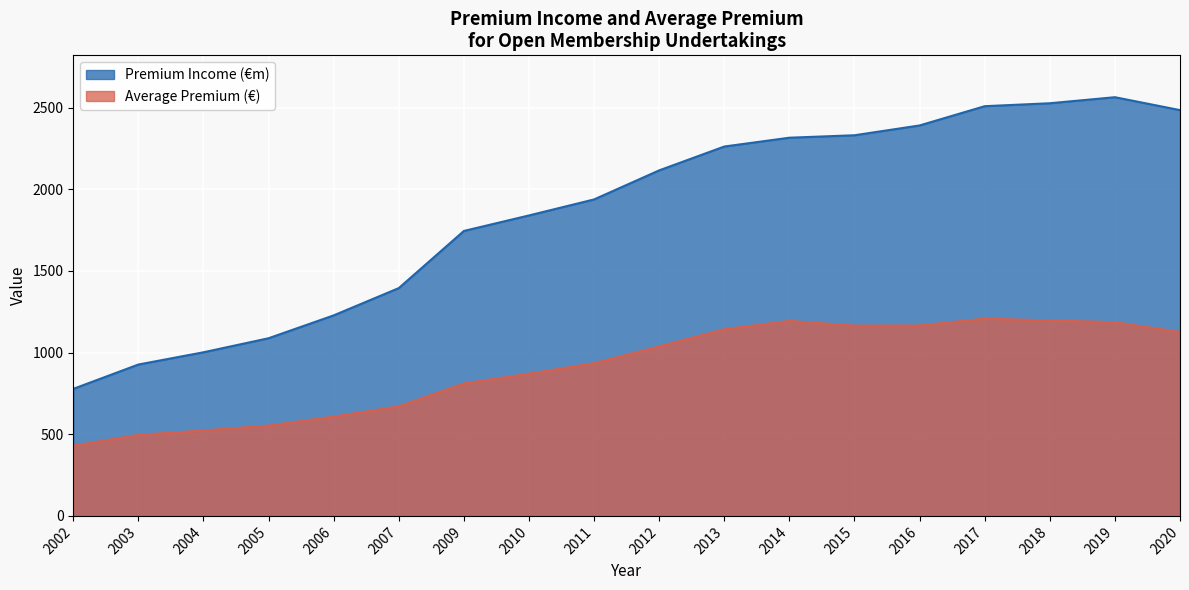

True or false: Premium Income (€m) and Average Premium (€) intersect in this chart.

False